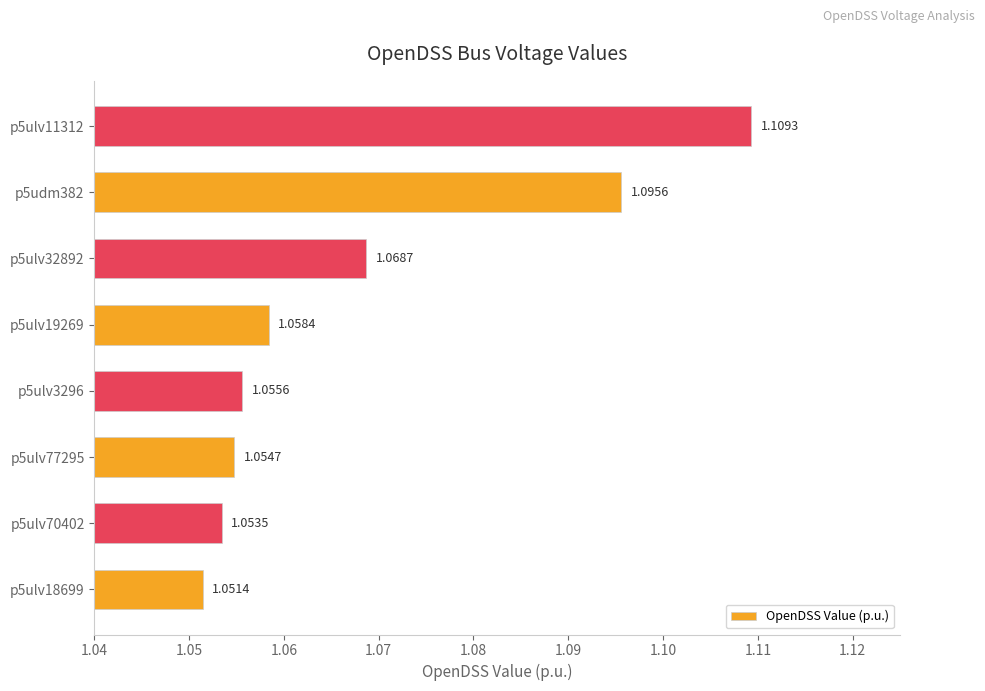

Approximately how many times larger is the value at p5udm382 compared to p5ulv3296?

1.0